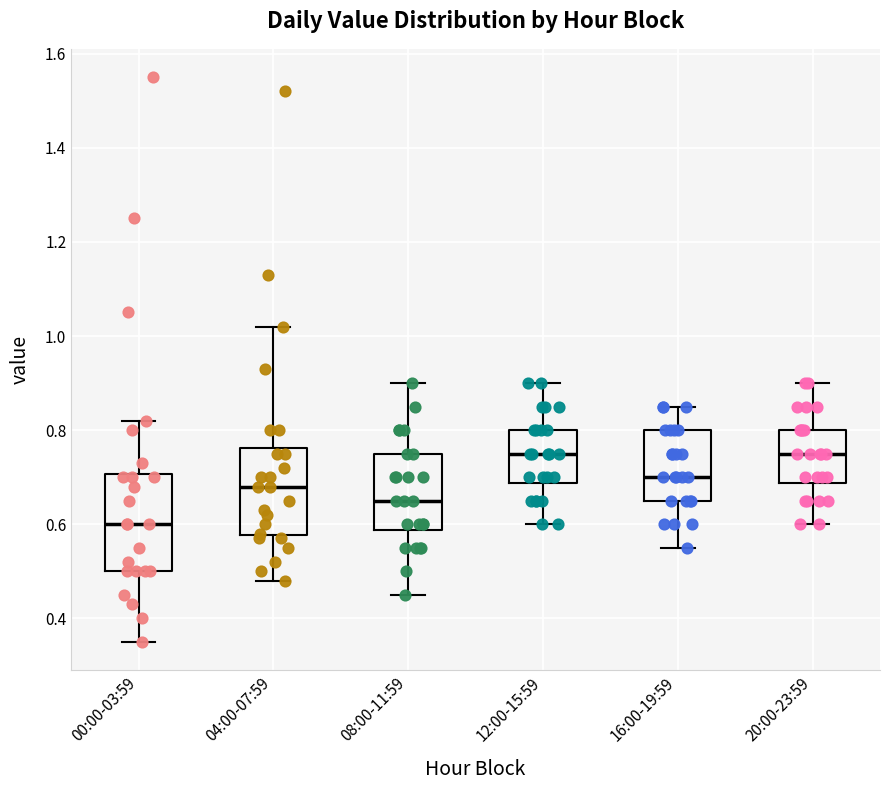

Where does the median line of the box for 16:00-19:59 sit on the y-axis? The values are not printed on the chart, so give them approximately, as read against the axis.

0.70